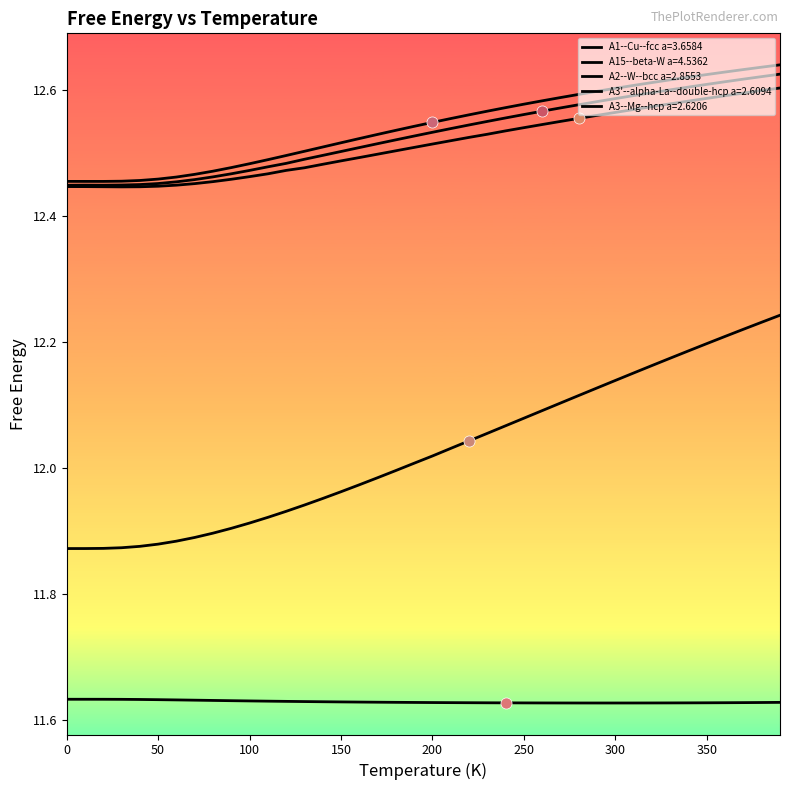

Is this an area chart (filled region under the line)?

No